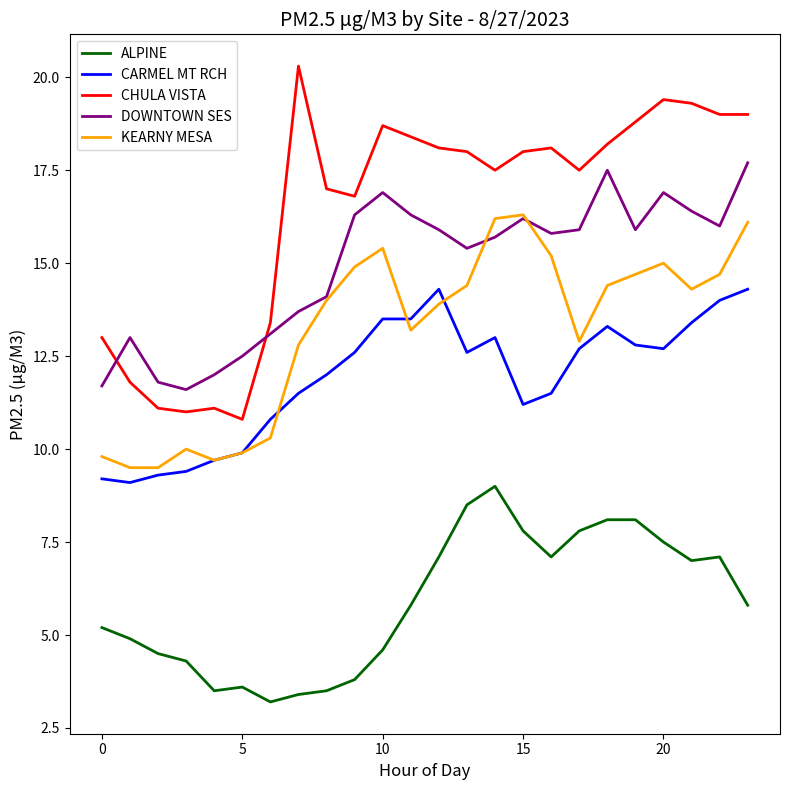

Which series has the largest range (max minus min)?

CHULA VISTA